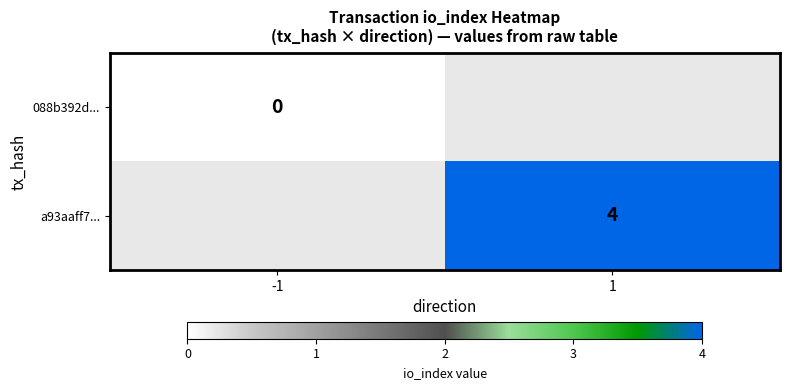

True or false: a93aaff7... has a value of 2 at 1.

False